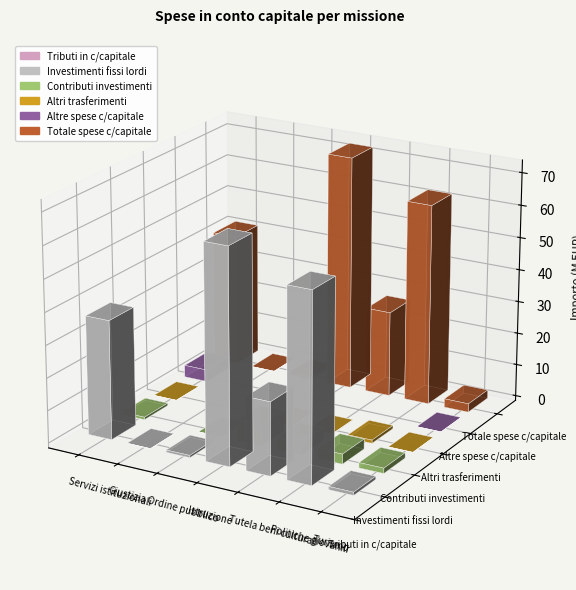

Reading left to right, list all the values displayed in this chart.

Tributi in c/capitale: 0.0	0.0	0.0	0.0	0.0	0.0	0.0
Investimenti fissi lordi: 36667088.2	2605.0	696841.0	65947720.4	22478834.1	57938883.8	979864.0
Contributi investimenti: 766603.0	0.0	7624.0	6368698.0	3808819.0	3088824.0	1629872.0
Altri trasferimenti: 10472.0	0.0	0.0	21874.0	92697.0	1001195.0	11941.0
Altre spese c/capitale: 3726546.0	0.0	0.0	0.0	0.0	0.0	12539.0
Totale spese c/capitale: 41170709.2	2605.0	704465.0	72338292.4	26380350.1	62028902.8	2634216.0